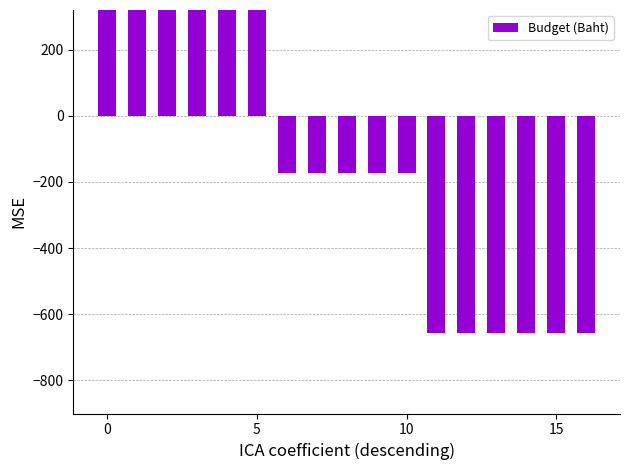

Which category has the lowest value across all series?

11